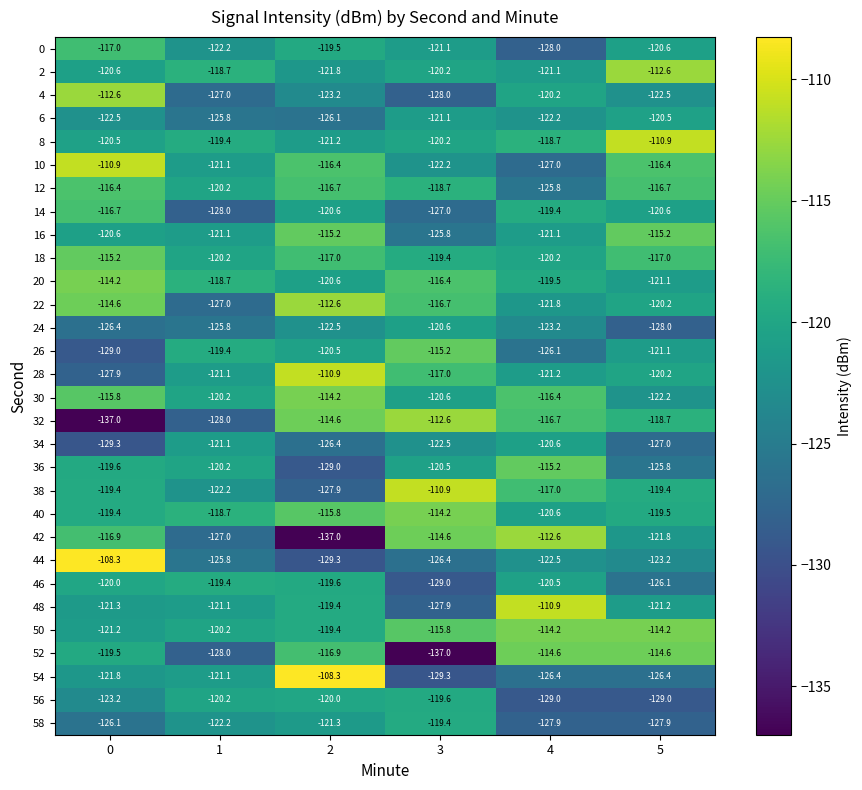

Which series has the largest total across all categories?

50